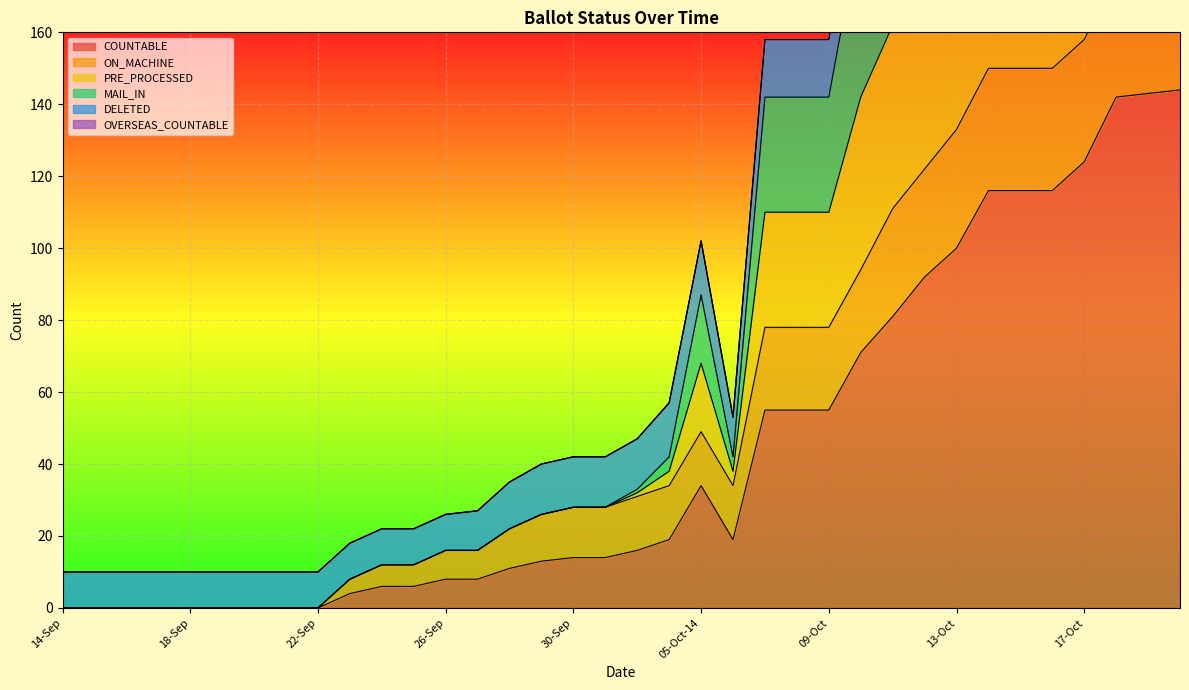

The value of COUNTABLE at 30-Sep is 19. True or false?

False